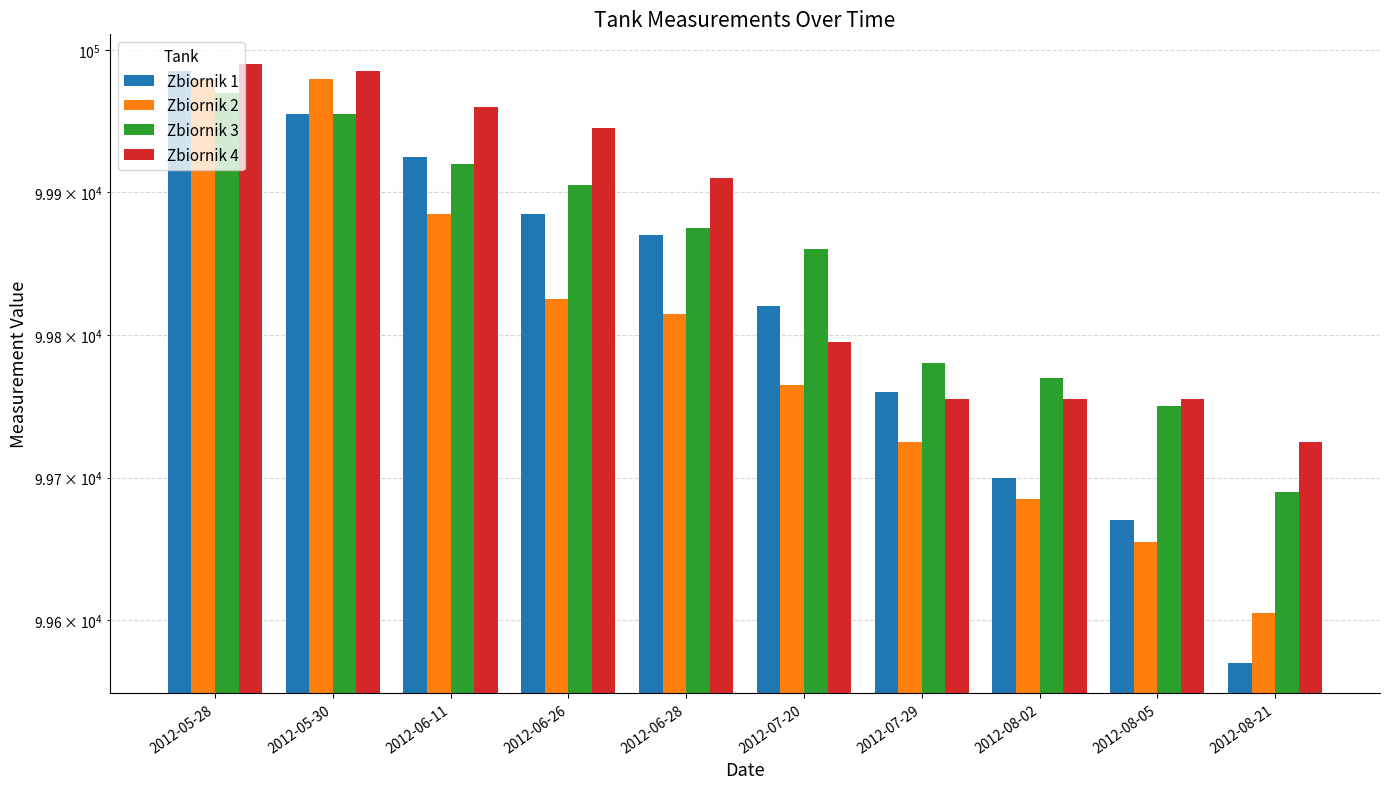

Are the bars horizontal?

No